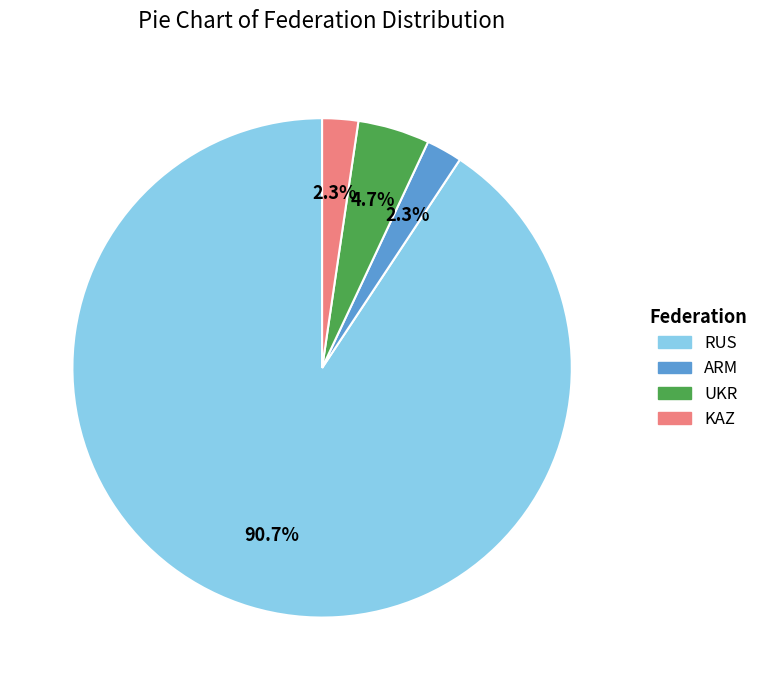

To the nearest percent, what is the average slice percentage?

25%